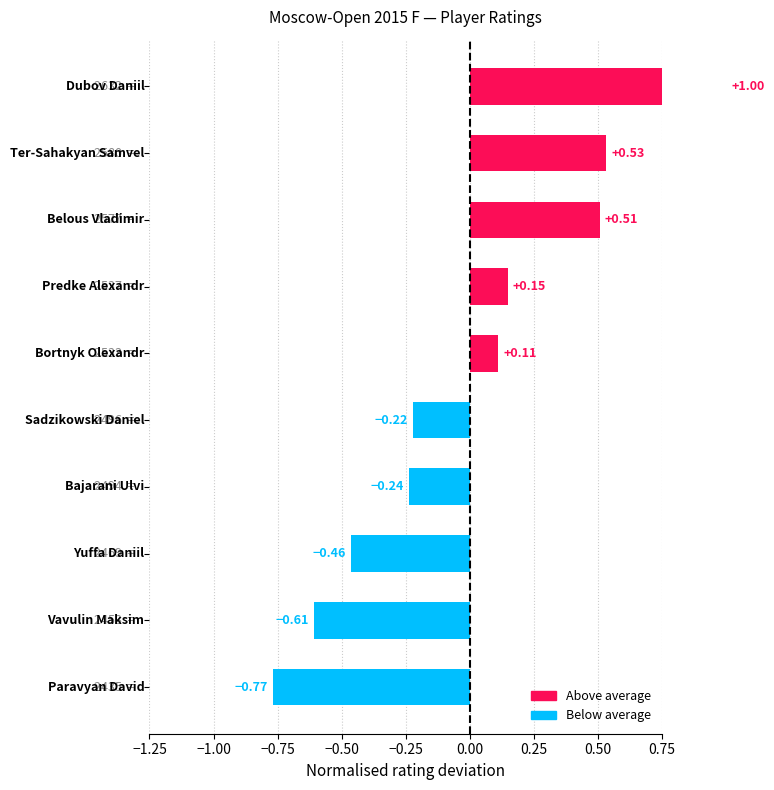

Reading left to right, transcribe all the data shown in this chart.

Dubov Daniil=1.0	Ter-Sahakyan Samvel=0.5	Belous Vladimir=0.5	Predke Alexandr=0.1	Bortnyk Olexandr=0.1	Sadzikowski Daniel=-0.2	Bajarani Ulvi=-0.2	Yuffa Daniil=-0.5	Vavulin Maksim=-0.6	Paravyan David=-0.8